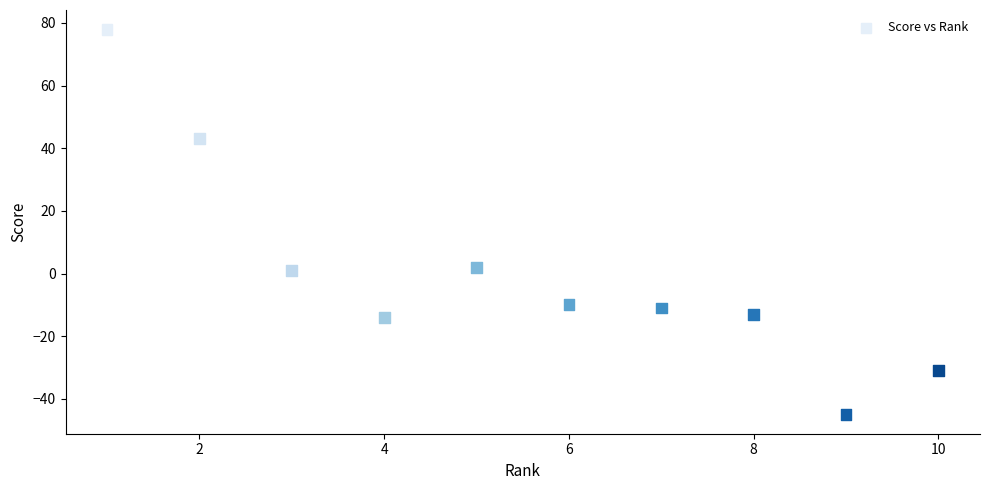

What is the average X value?

6